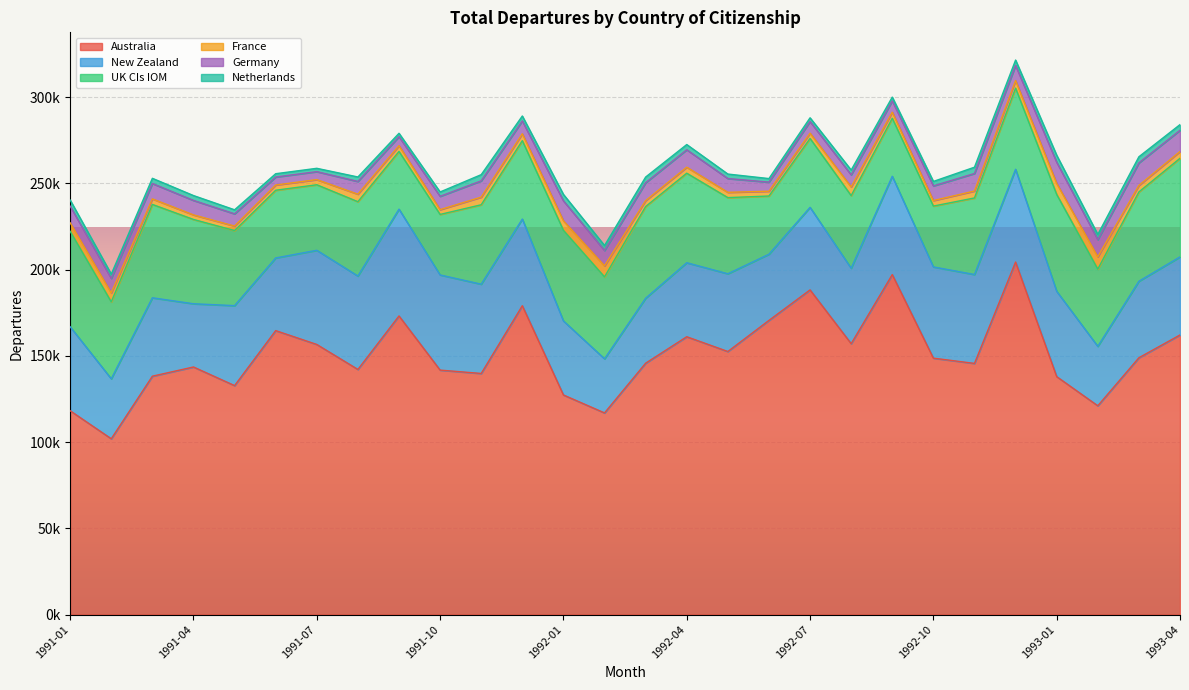

The UK CIs IOM series shows 45207 at 1991-09. True or false?

False